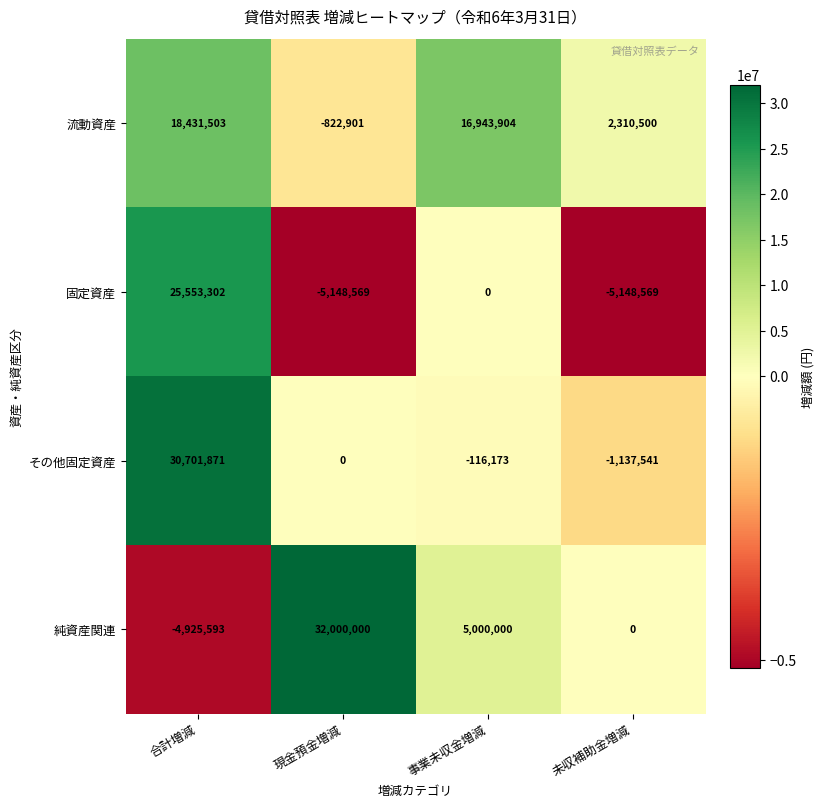

At which category is the sum across all series the highest?

合計増減